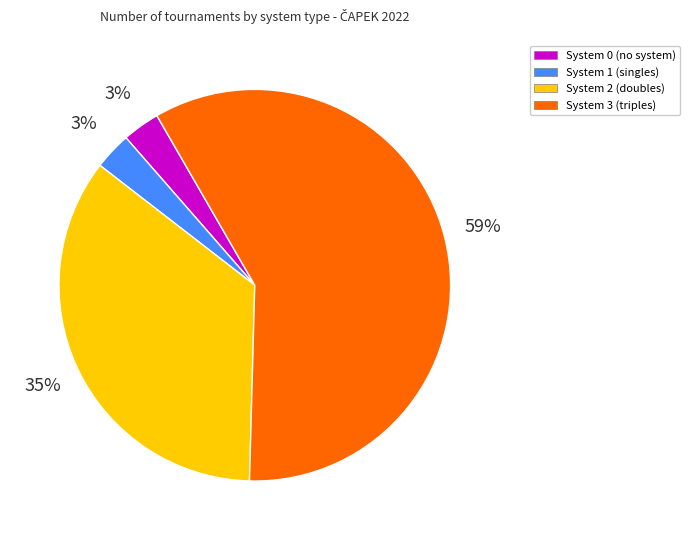

Is the sum of System 0 (no system) and System 1 (singles) greater than half?

No